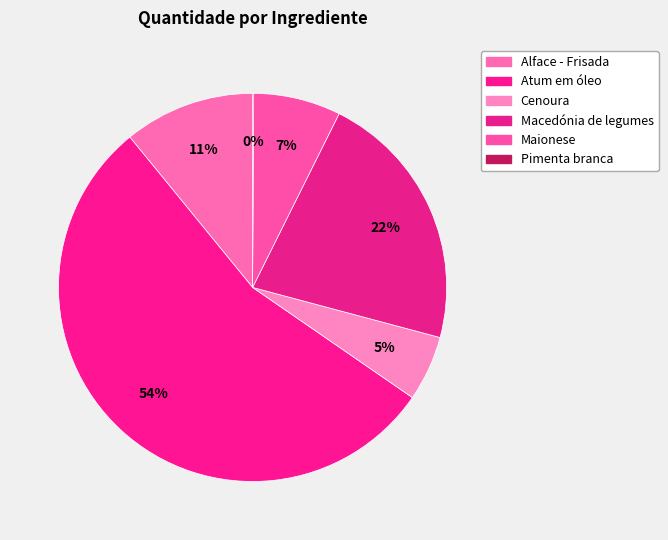

Does any single category account for the majority?

Yes